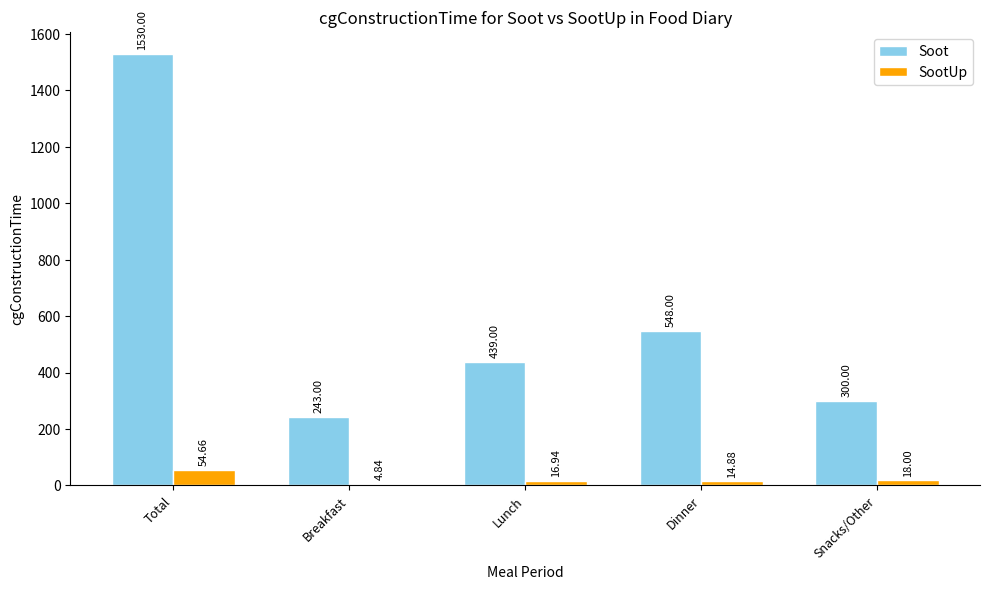

Where does the SootUp series first go above 16?

Total